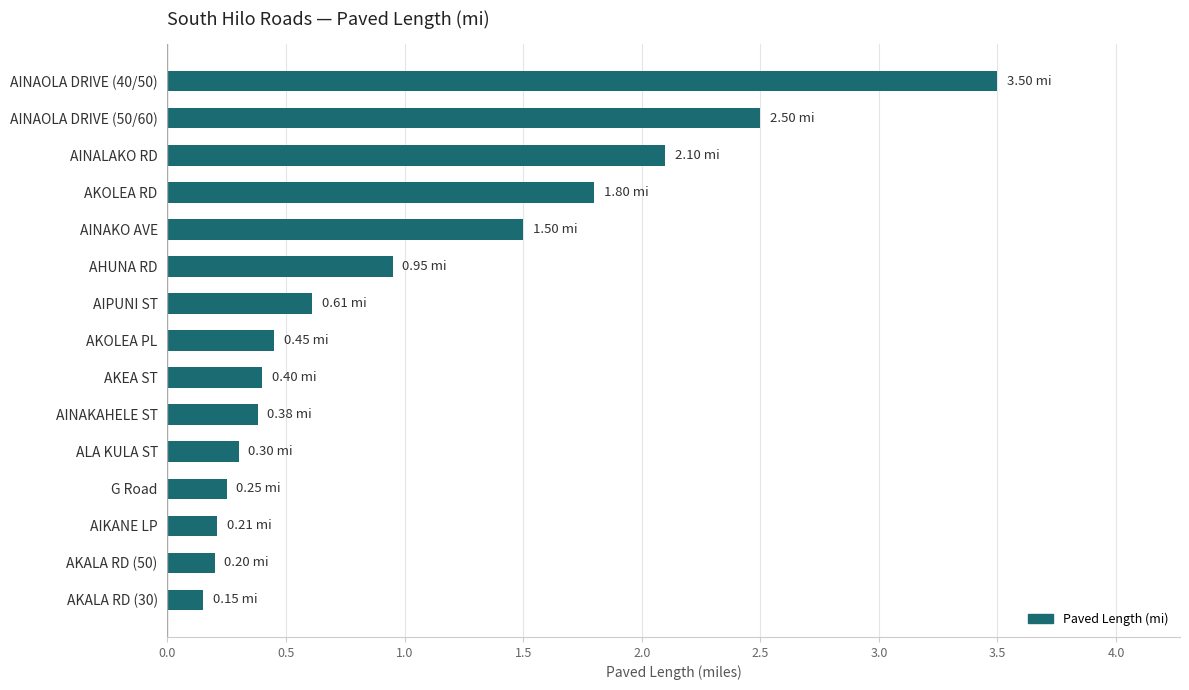

What is the label of the 10th bar from the bottom?

AHUNA RD